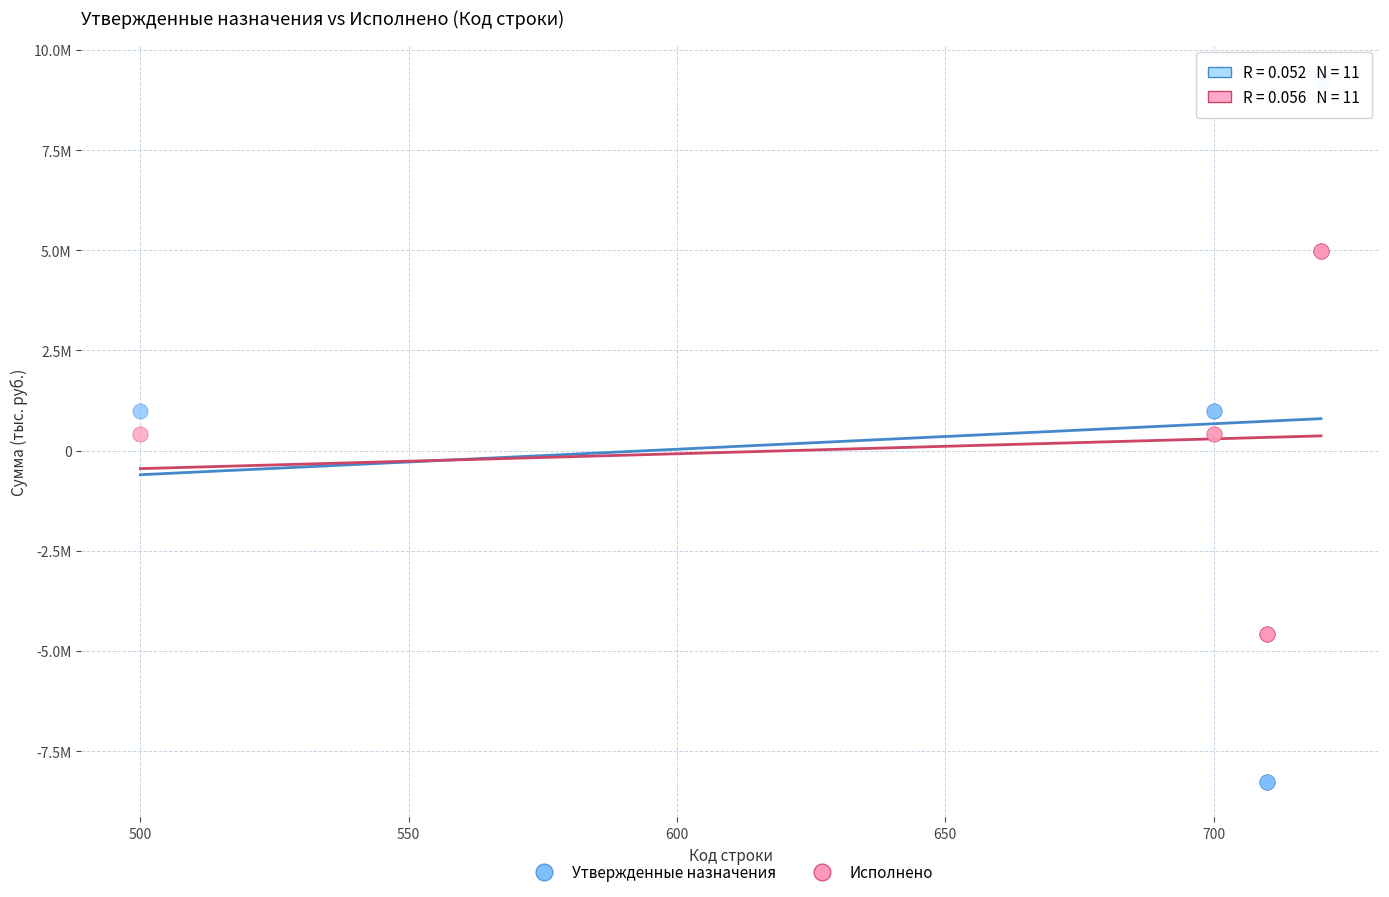

What are all the series names shown in the legend?

Утвержденные назначения, Исполнено